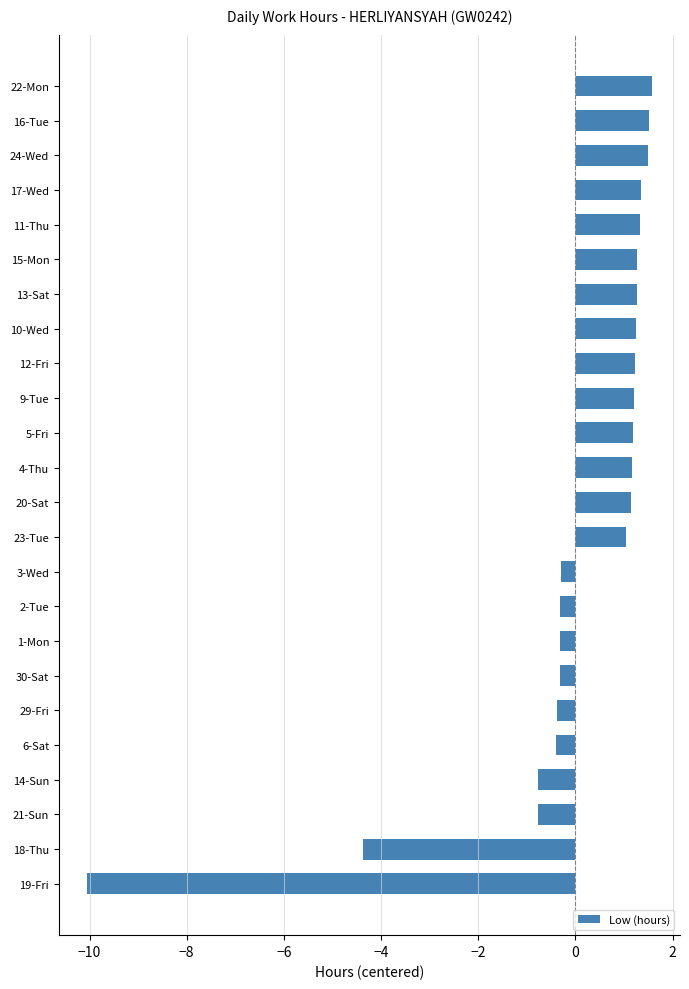

What is the minimum value shown in the chart?

-10.0